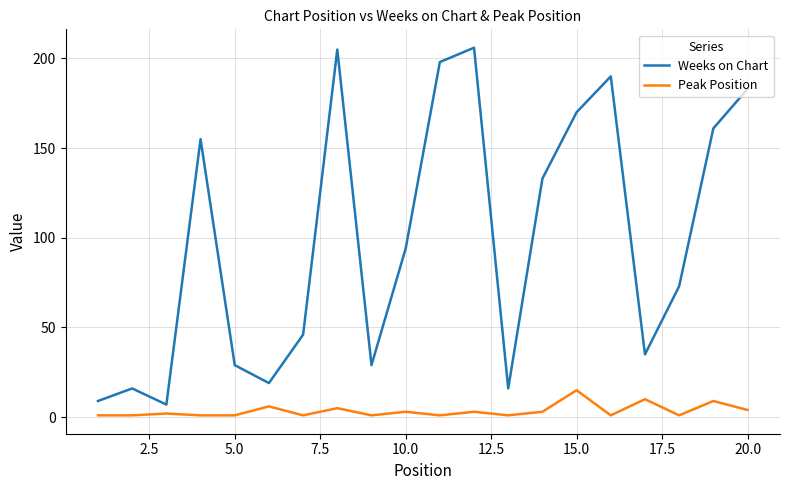

At how many categories does at least one series exceed 98?

9